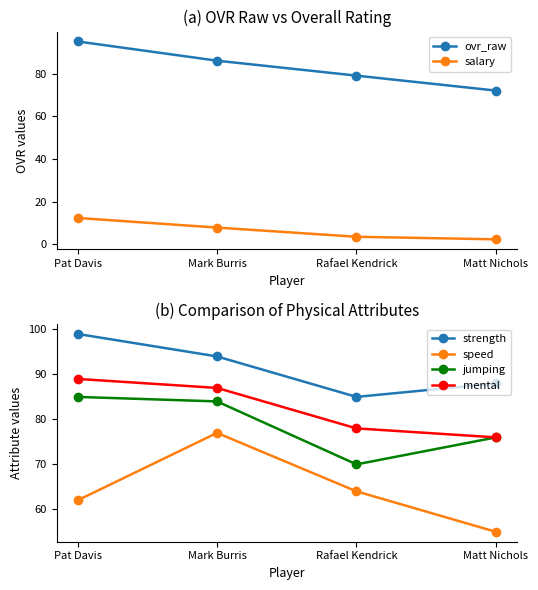

True or false: strength and salary intersect in this chart.

False